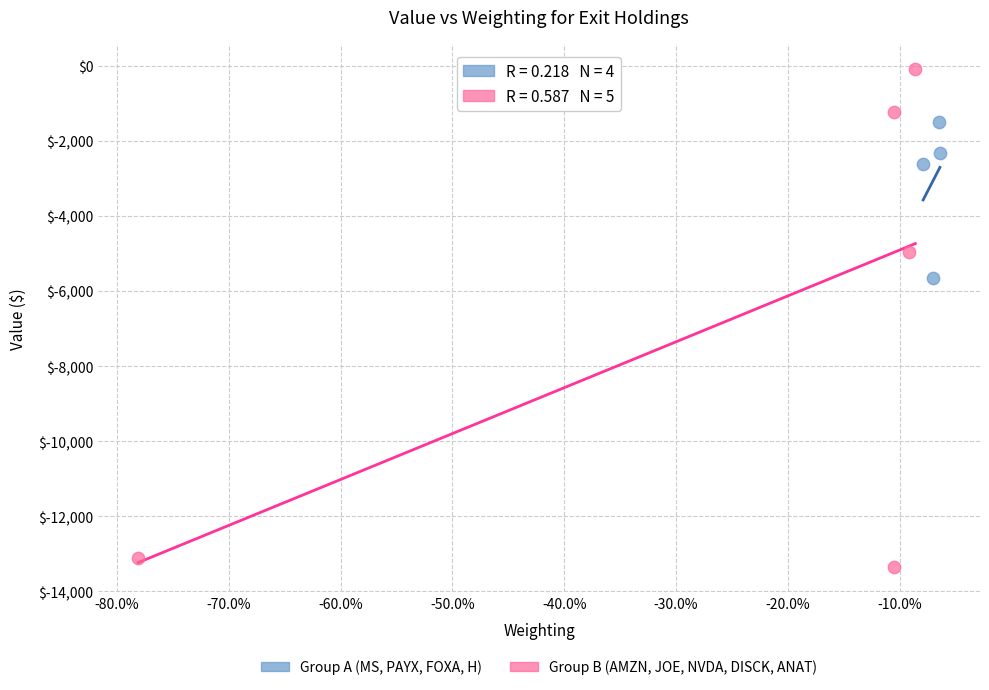

What are all the series names shown in the legend?

Group A (MS, PAYX, FOXA, H), Group B (AMZN, JOE, NVDA, DISCK, ANAT)